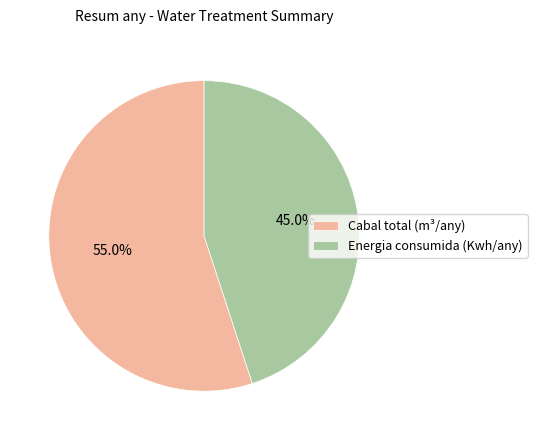

True or false: Cabal total (m³/any) accounts for 55% of the total.

True